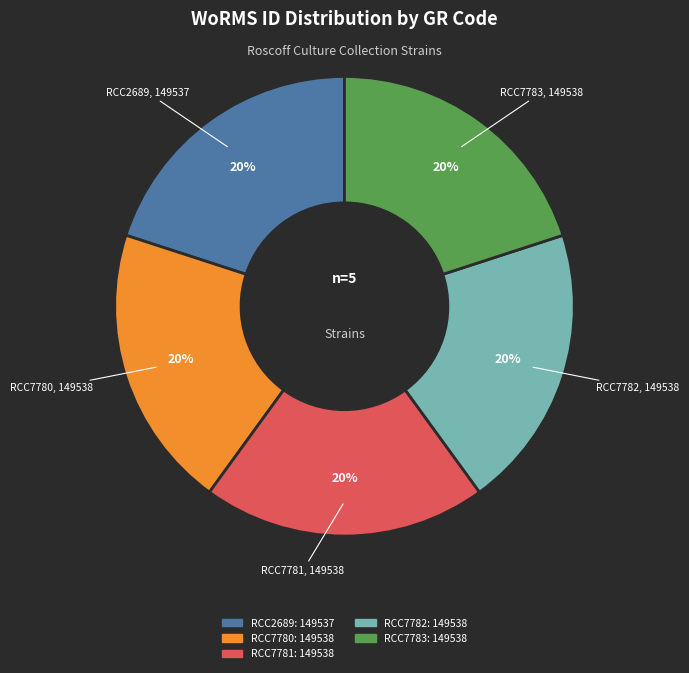

What is the ratio of the value at RCC2689 to the value at RCC7782?

1.0